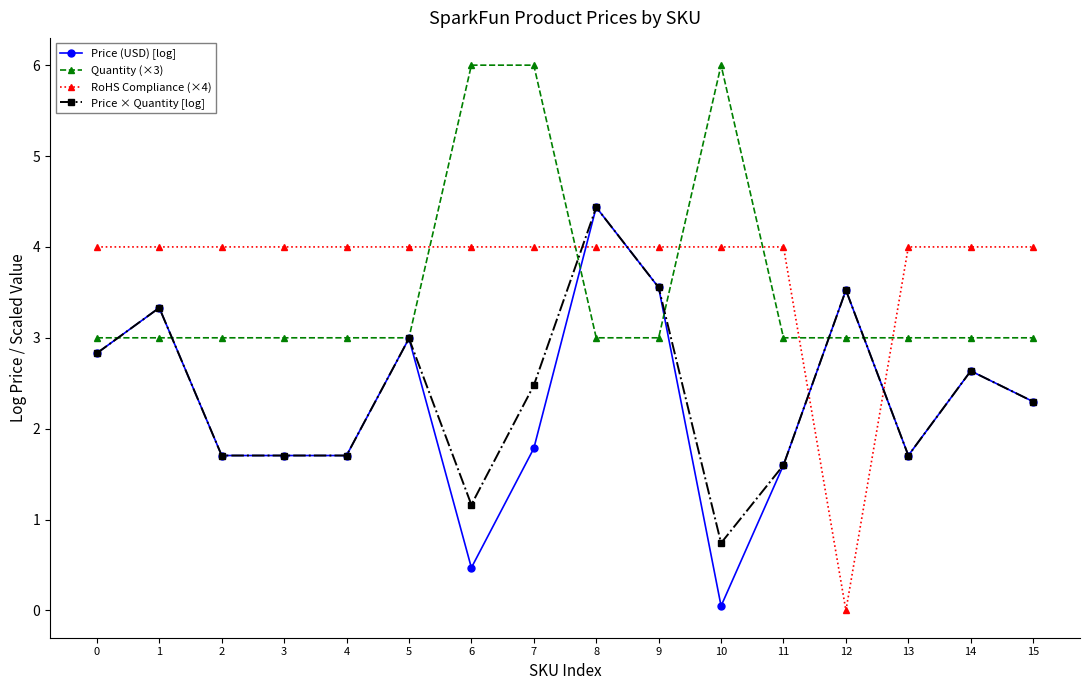

What is the difference between the Price × Quantity [log] values at 2 and 10?

1.0